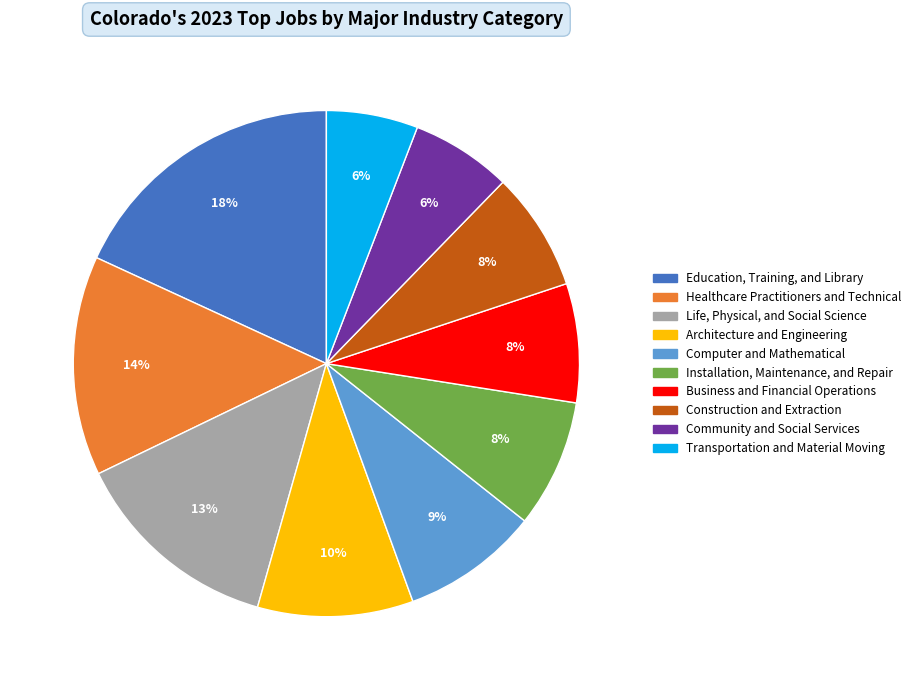

To the nearest percent, what portion does Education, Training, and Library represent?

18%